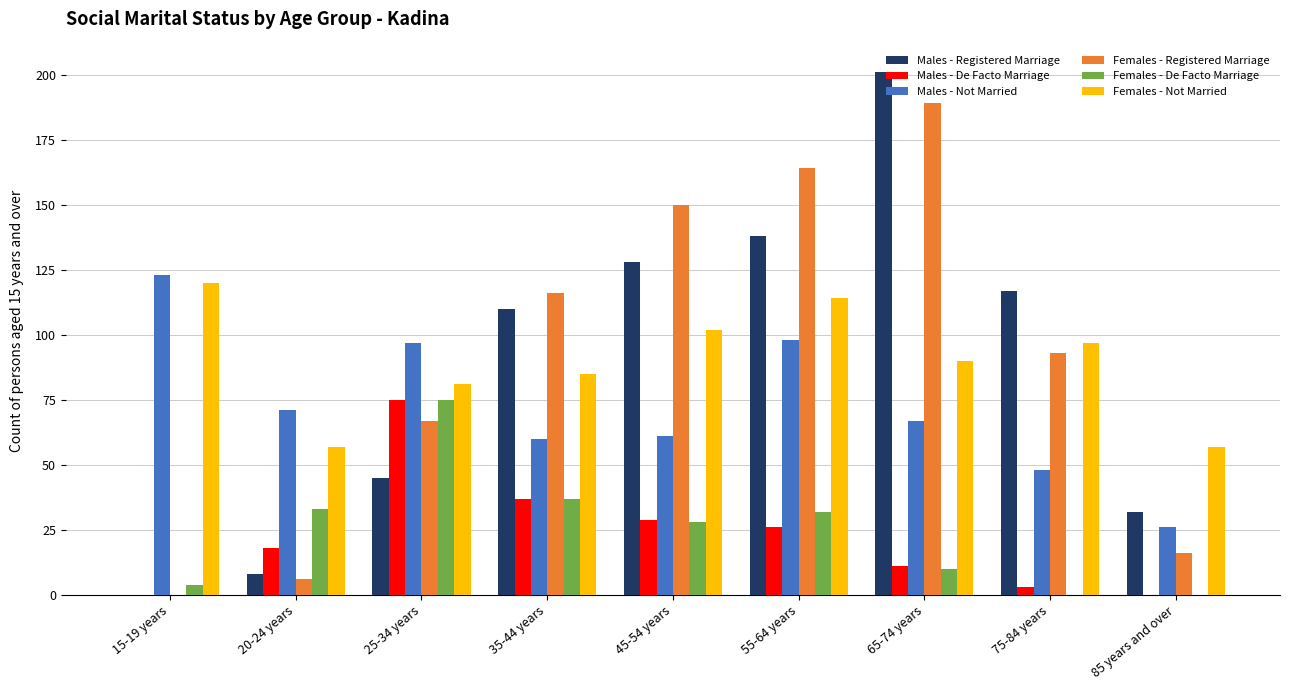

How many values in Males - Registered Marriage are above zero?

8